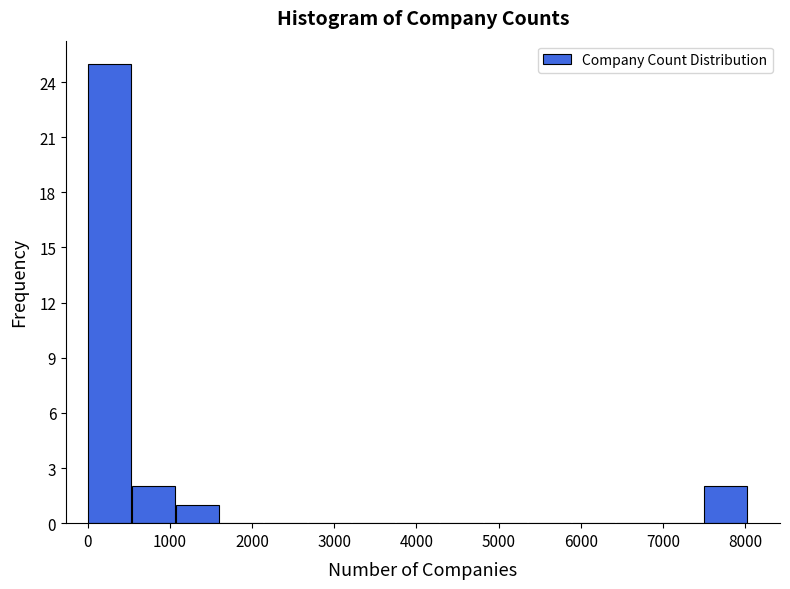

How tall is the bar that spans 500 to 1100 on the x-axis? Neither the bar edges nor the heights are printed on the chart, so give them approximately, as read against the axes.

2